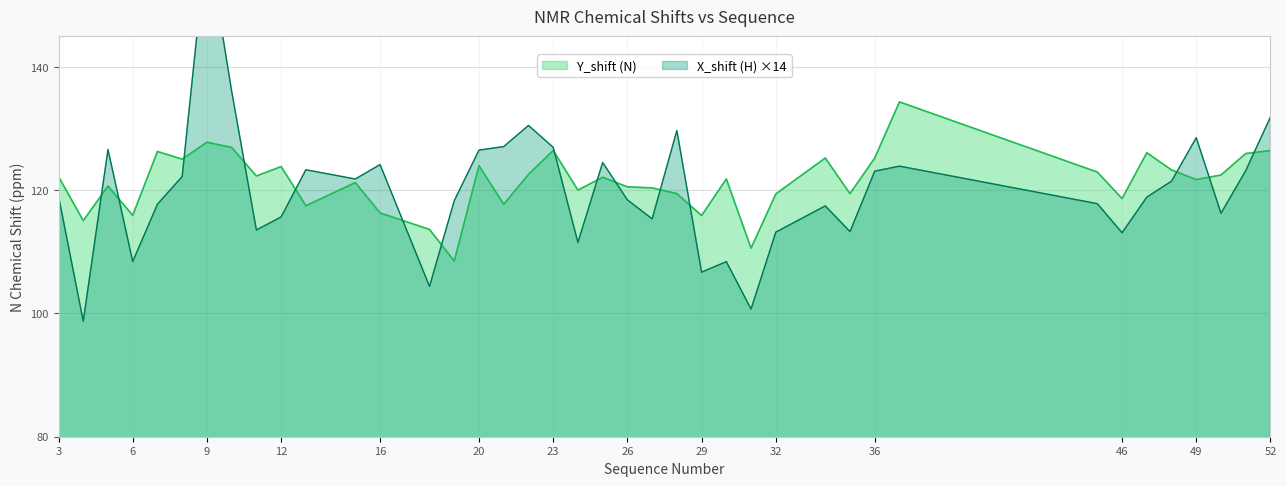

Where is X_shift nearest to the value 129?

49